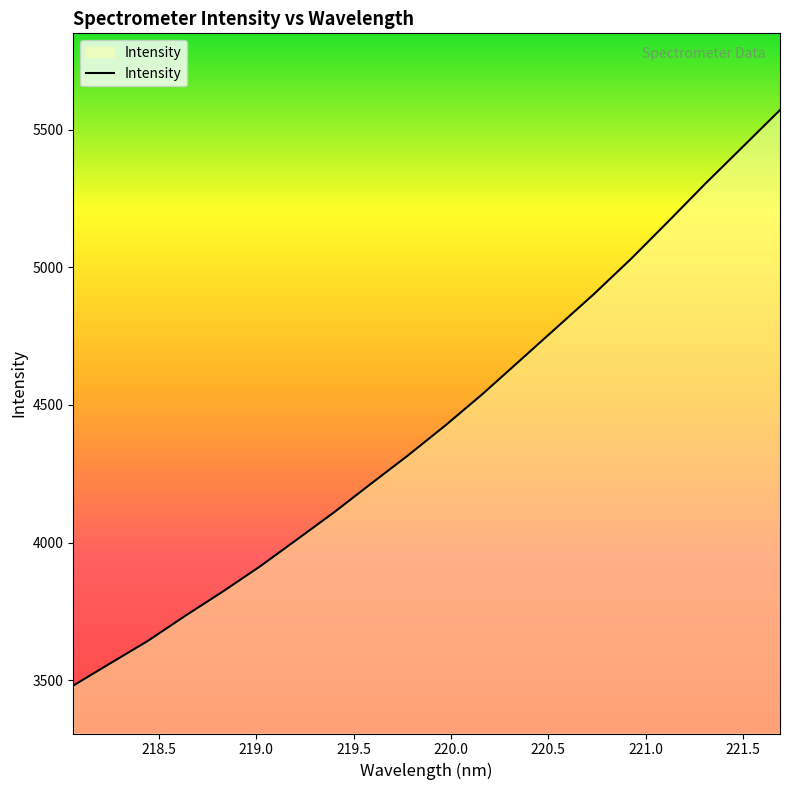

What is the smallest value displayed?

3480.2